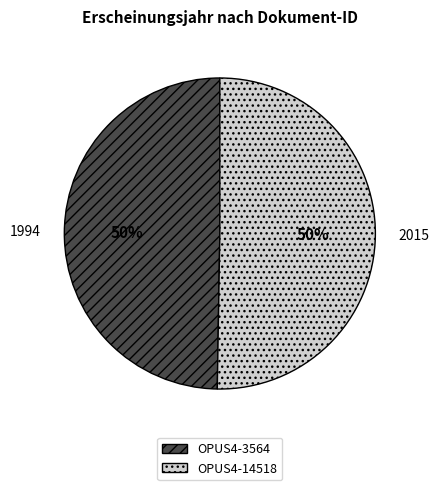

Is the sum of OPUS4-3564 and OPUS4-14518 greater than half?

Yes